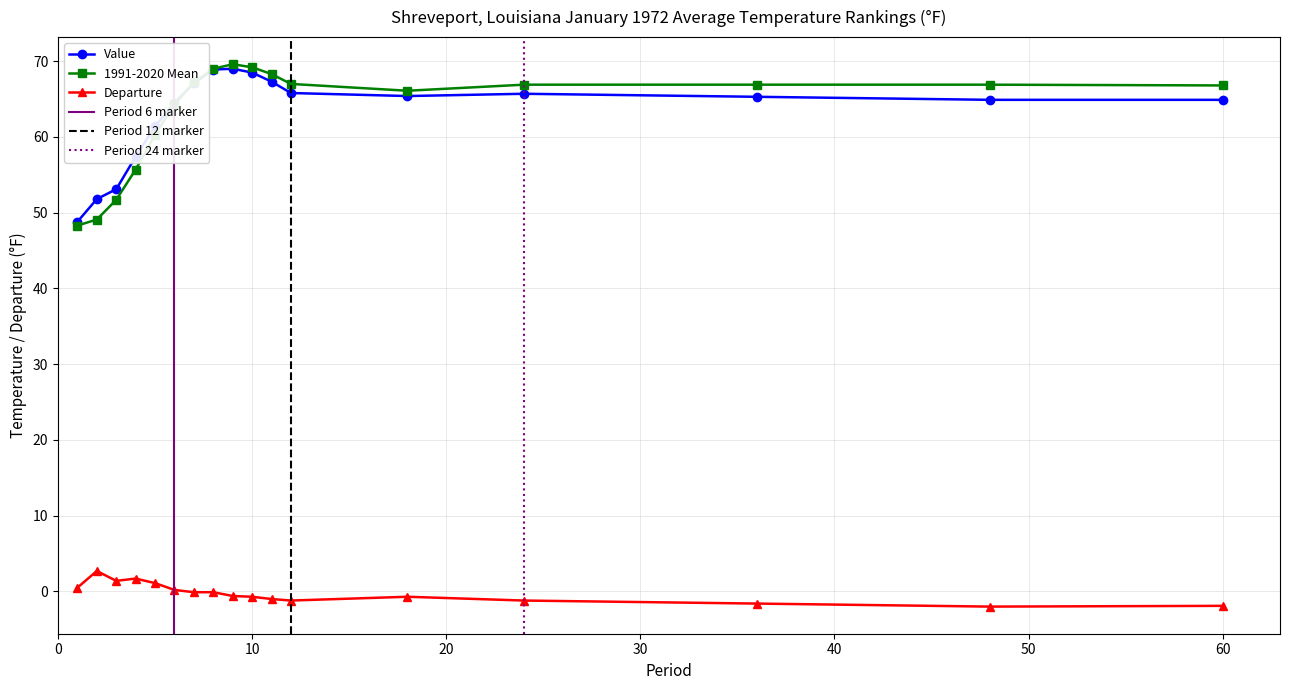

Is the value of Value at 7 greater than the value of Departure at 12?

Yes